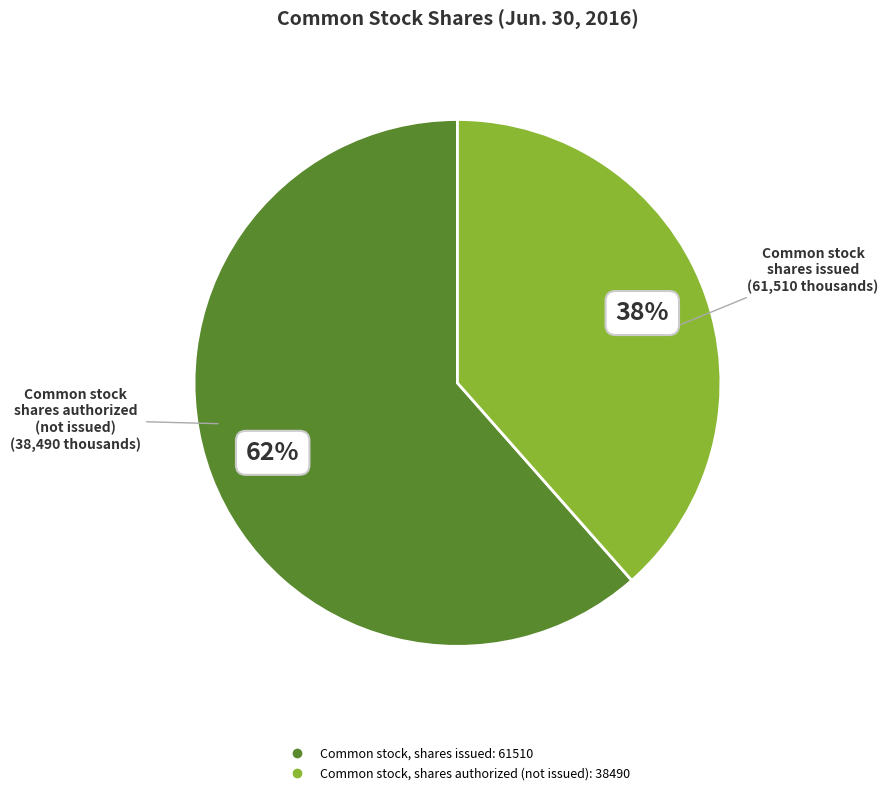

To the nearest percent, what is the average slice percentage?

50%